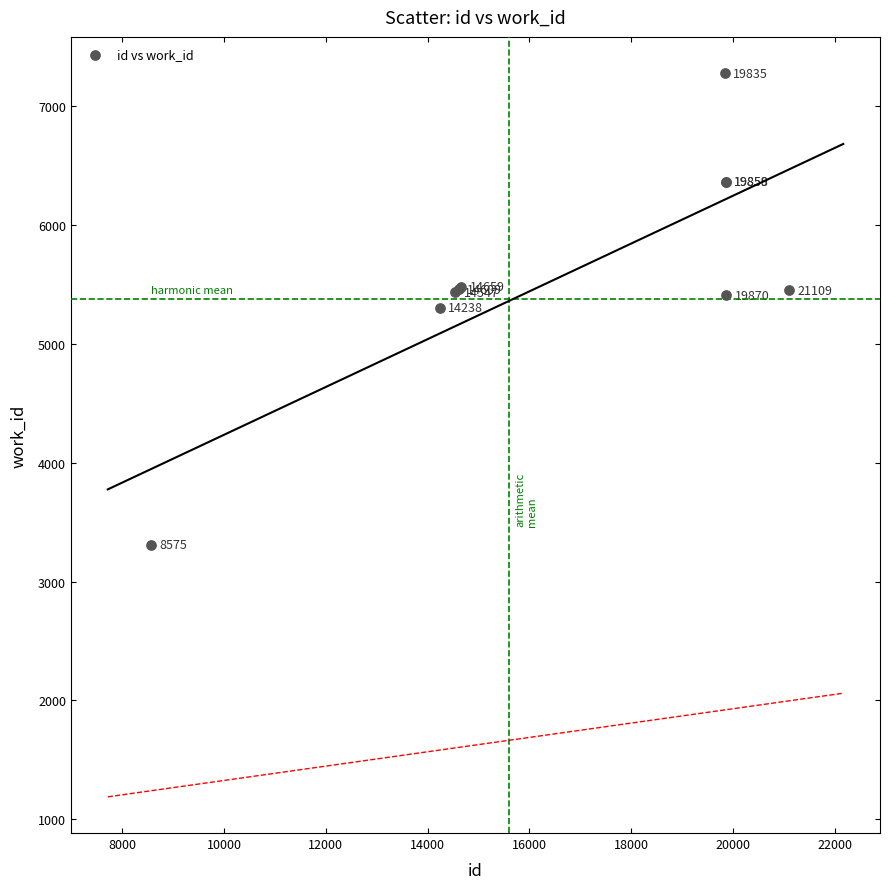

What Y value in the scatter plot is closest to 5294?

5304